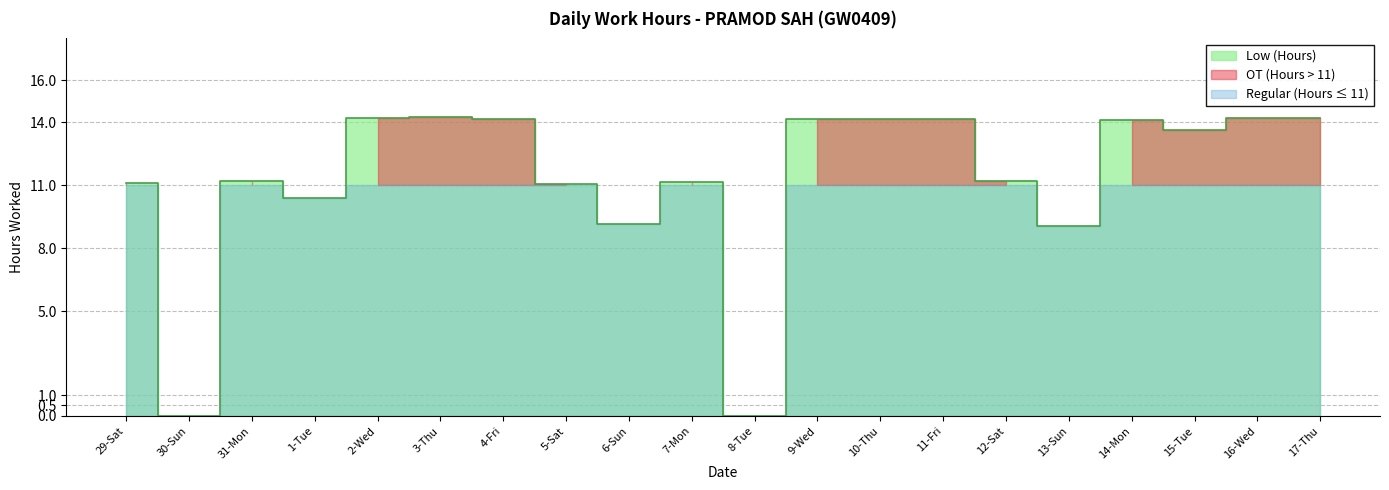

What is the ratio of the value at 15-Tue to the value at 1-Tue?

1.3